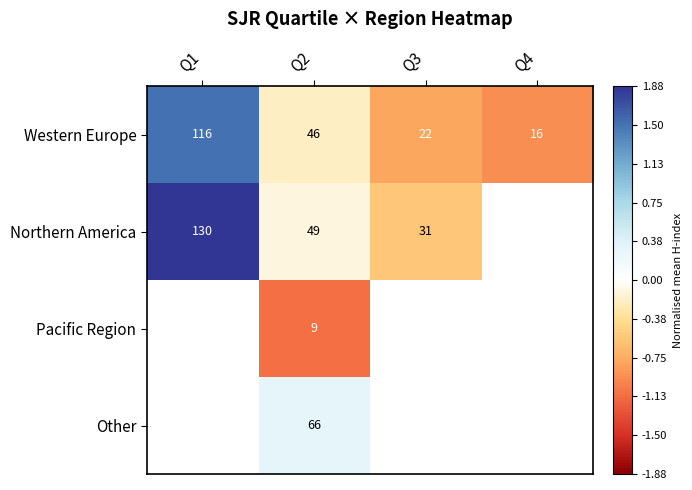

Rank the series at Q2 from lowest to highest value.

Pacific Region, Western Europe, Northern America, Other